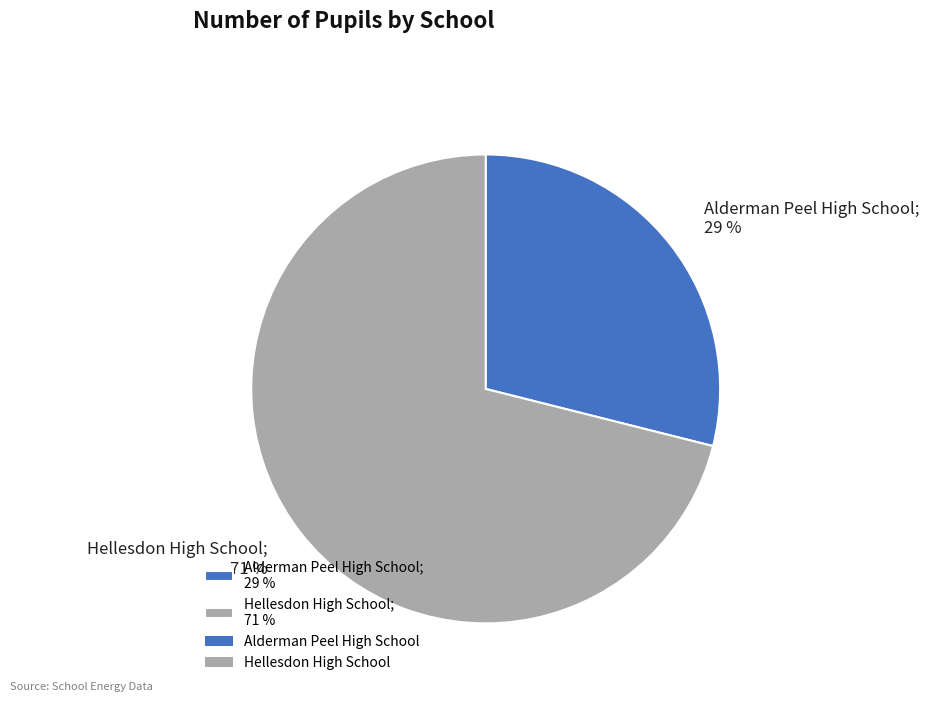

Is the sum of Hellesdon High School; 71 % and Alderman Peel High School; 29 % greater than half?

Yes